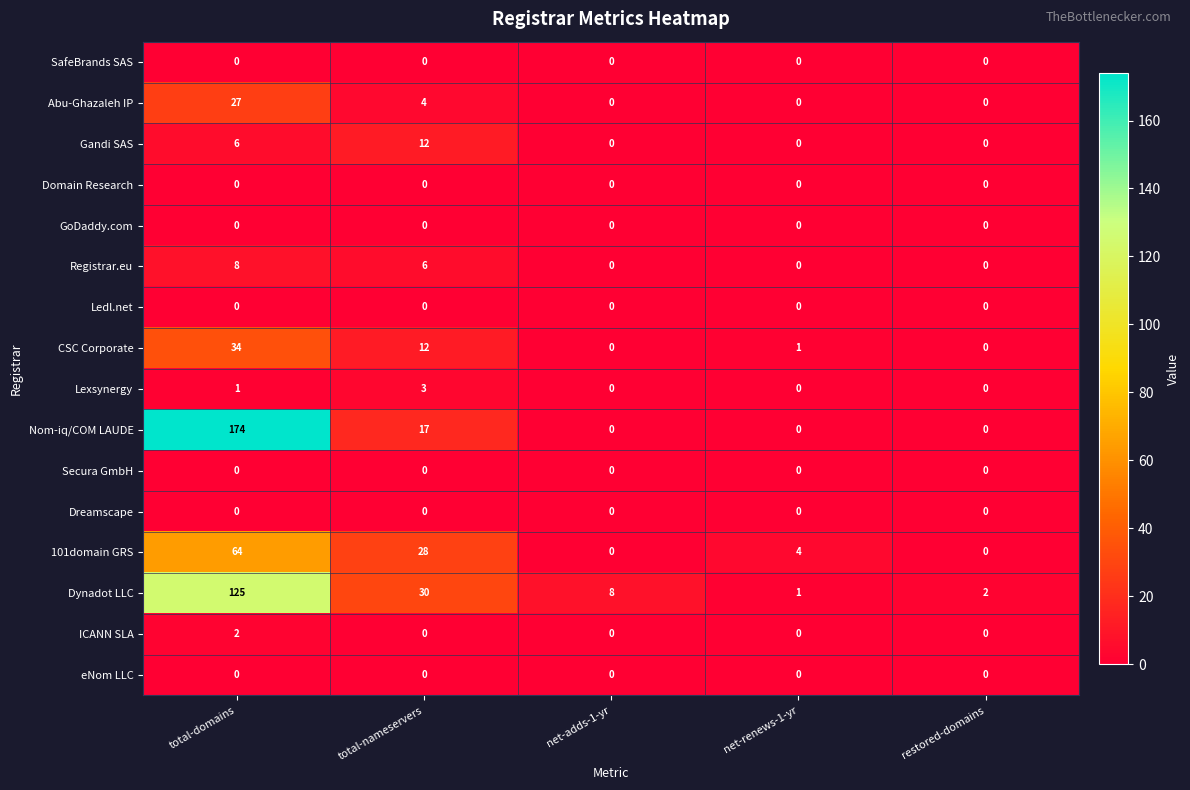

Which series changed the most between net-adds-1-yr and restored-domains?

Dynadot LLC